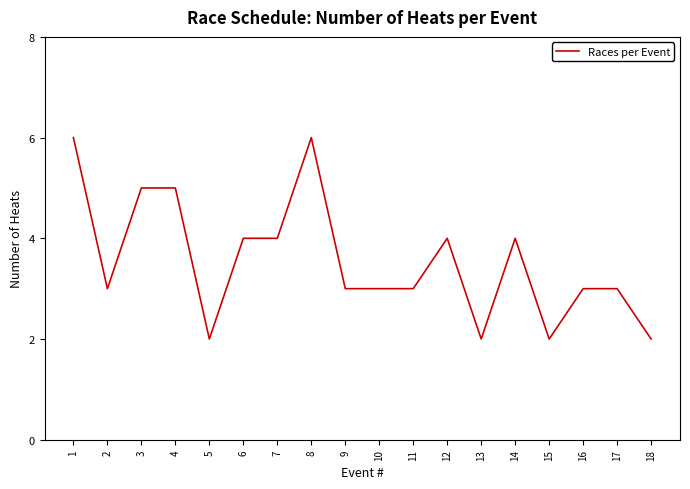

What is the ratio of the value at 16 to the value at 15?

1.5